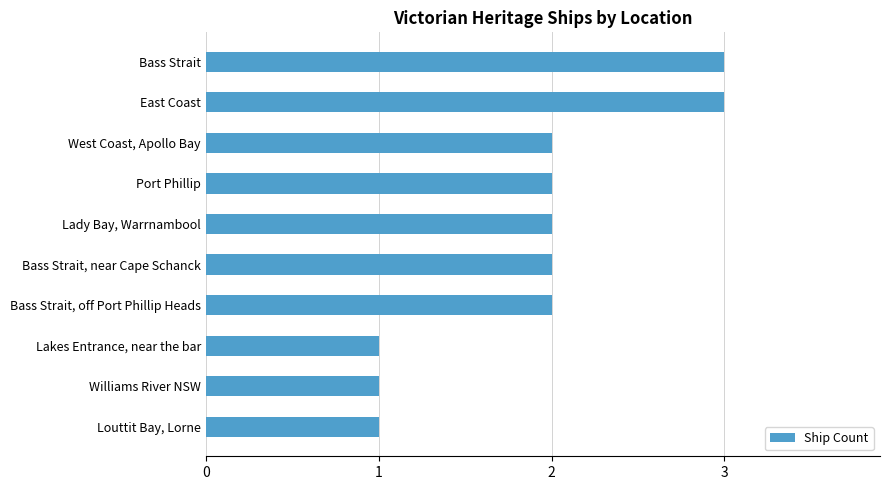

Does the chart contain any negative values?

No